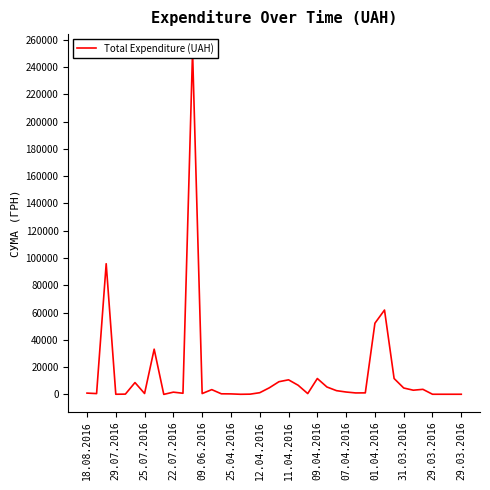

What is the change in value from 30 to 32?

-40530.6